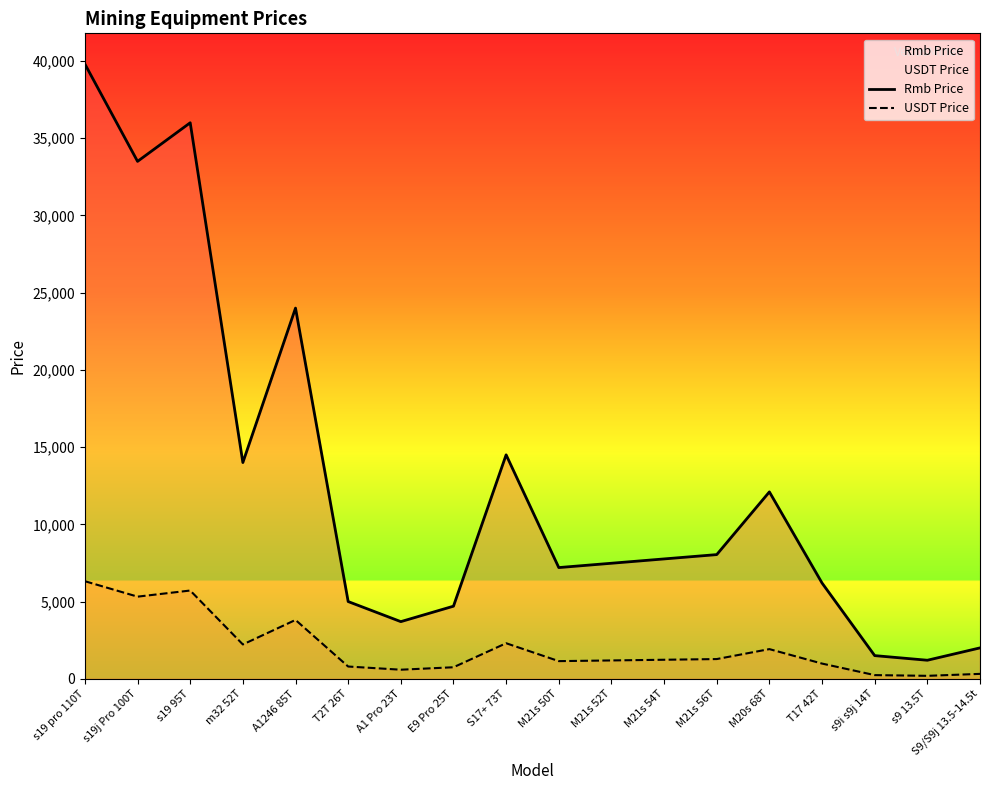

Does the chart display data point markers on the line(s)?

No